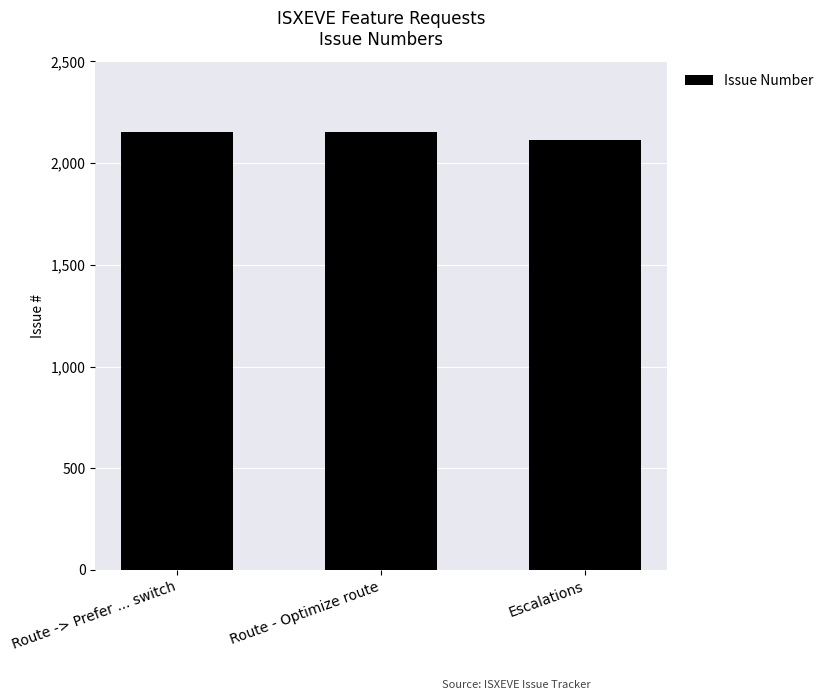

Which category has the lowest value across all series?

Escalations